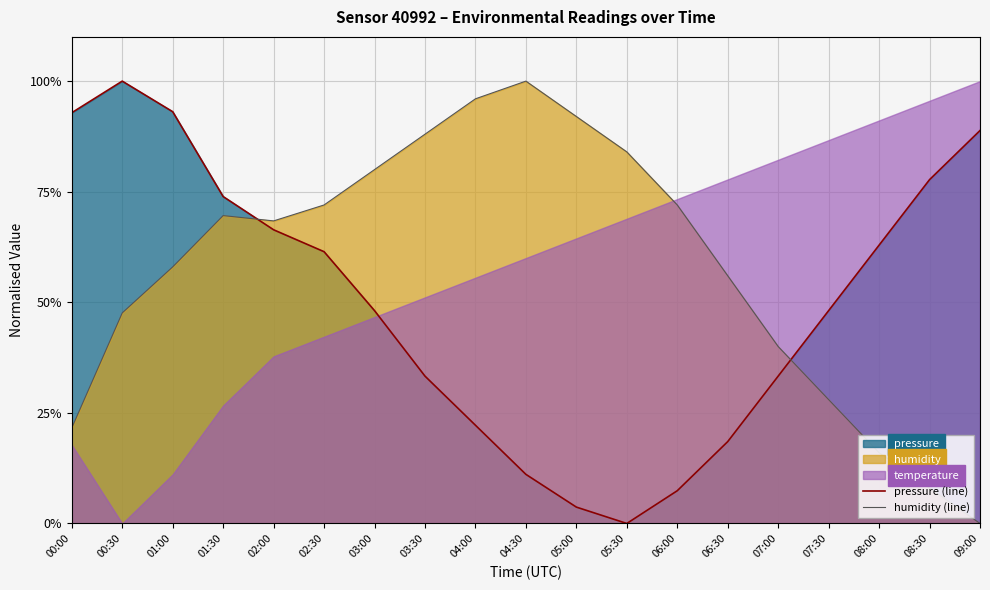

How many interior local valleys does the pressure (line) series have?

1